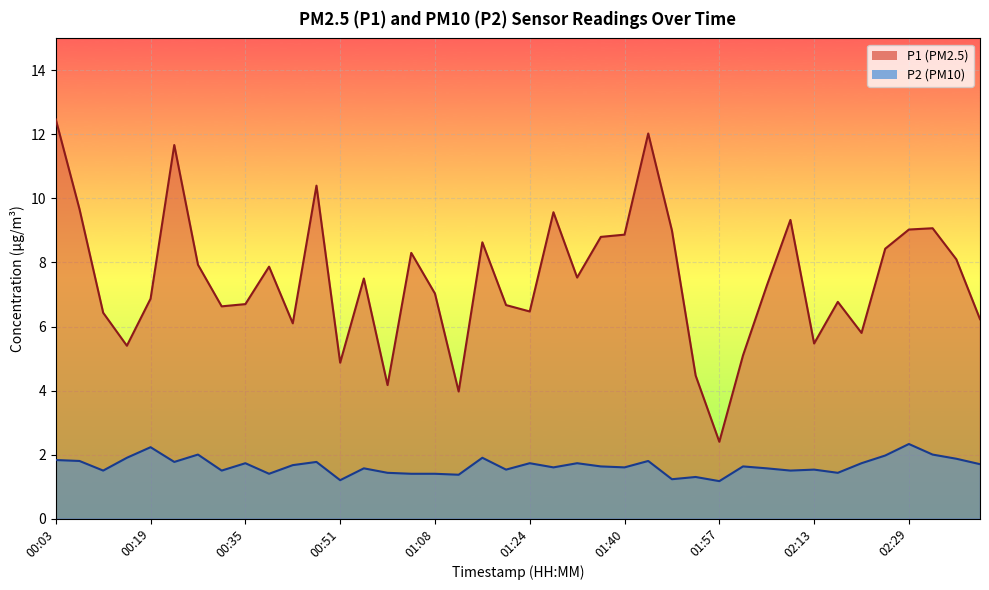

The P2 series shows 2.6 at 01:28. True or false?

False